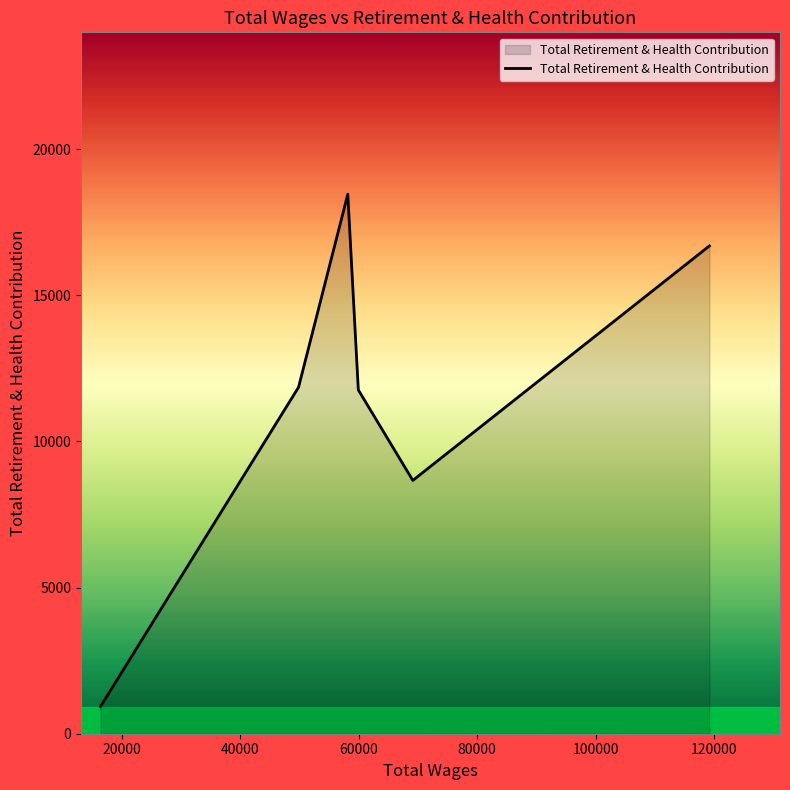

How many distinct data groups are displayed?

1